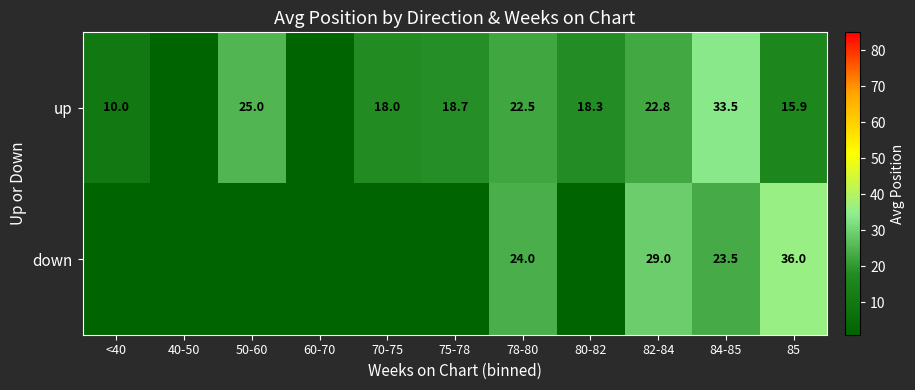

What is the total value across all series at 78-80?

46.5